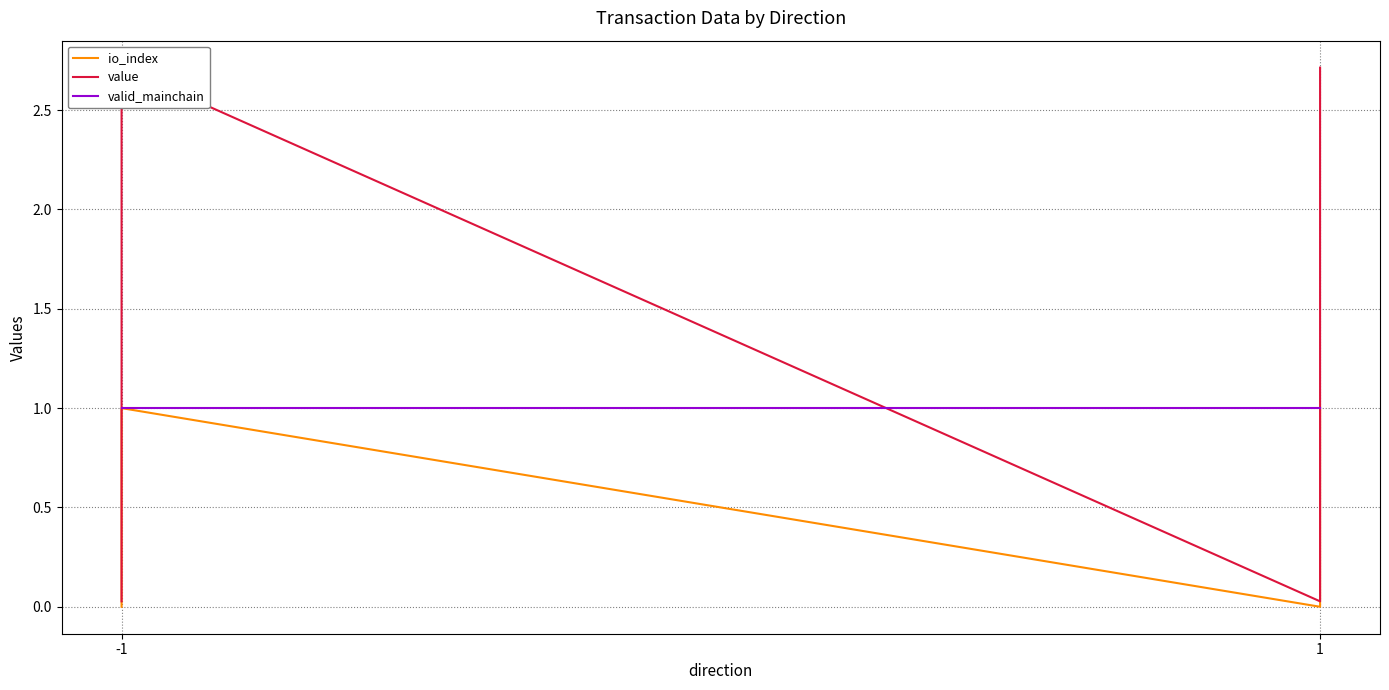

What are all the series names shown in the legend?

io_index, value, valid_mainchain